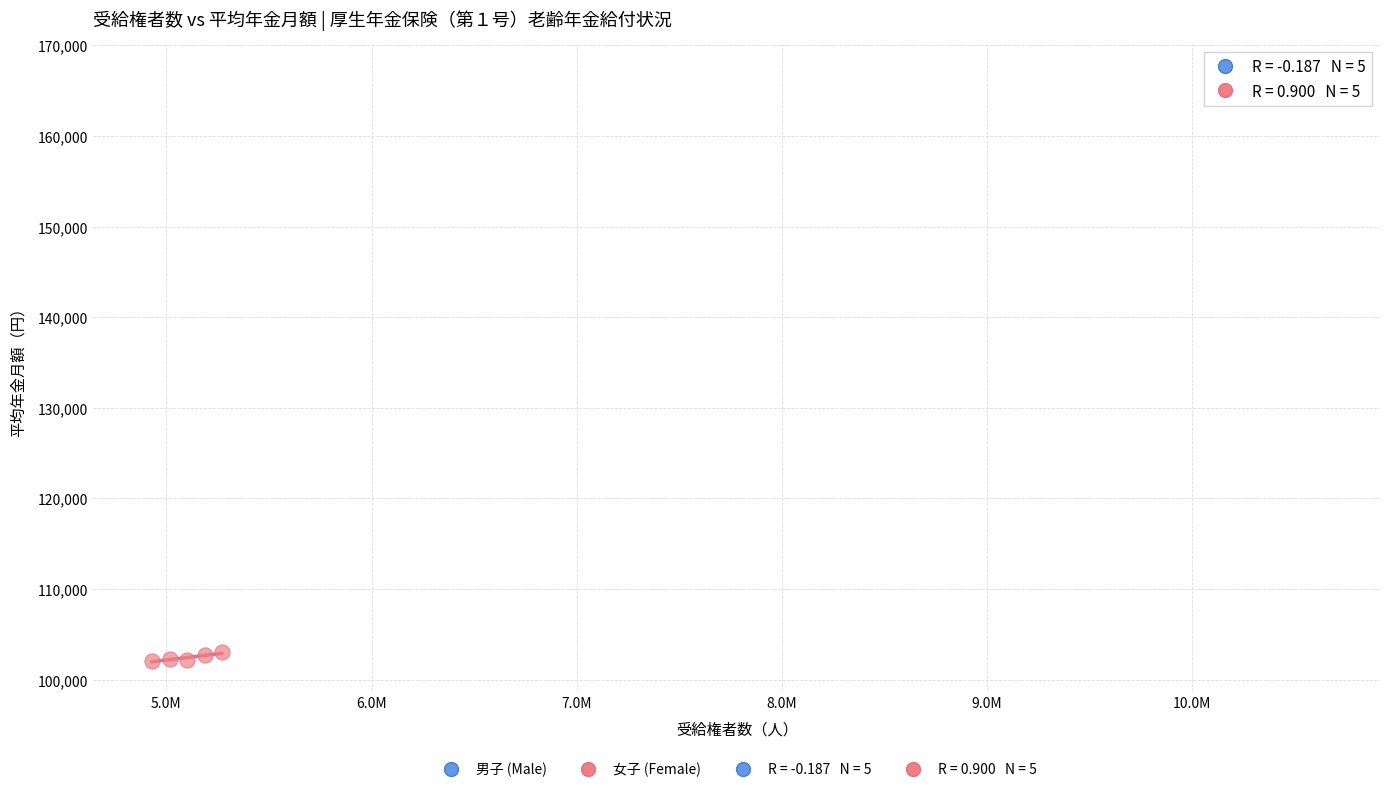

Which series reaches the minimum Y coordinate?

女子 (Female)